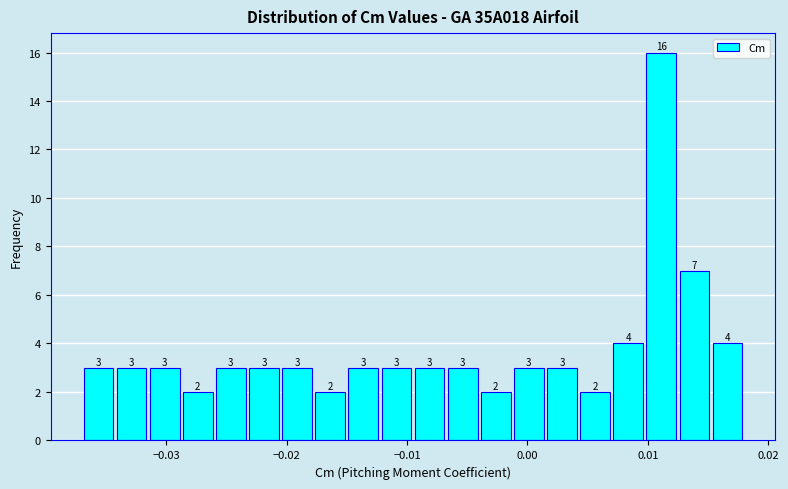

Read against the x-axis, roughly where is the centre of the tallest bar?

0.011